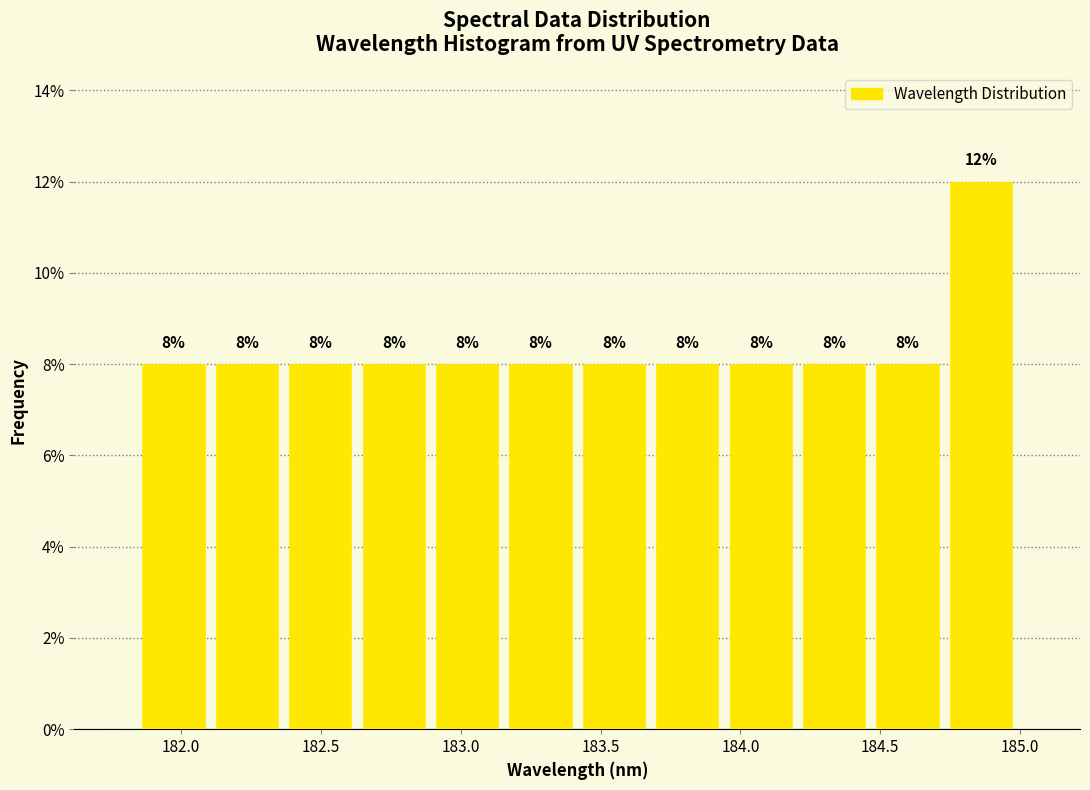

What is the height of the bar covering 183.70 to 183.95 on the x-axis? The bar edges are not printed on the chart, so give them approximately, as read against the axis.

8